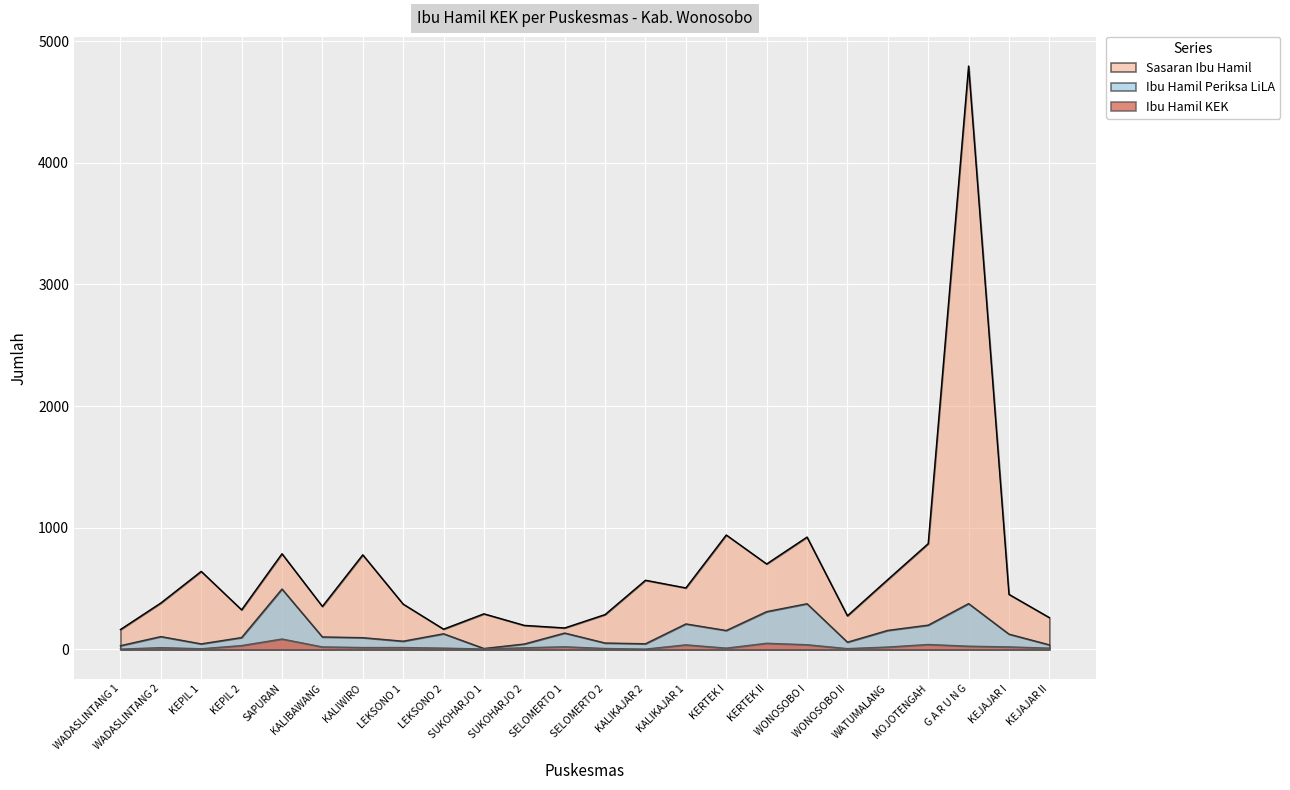

How many lines are shown in the chart?

3